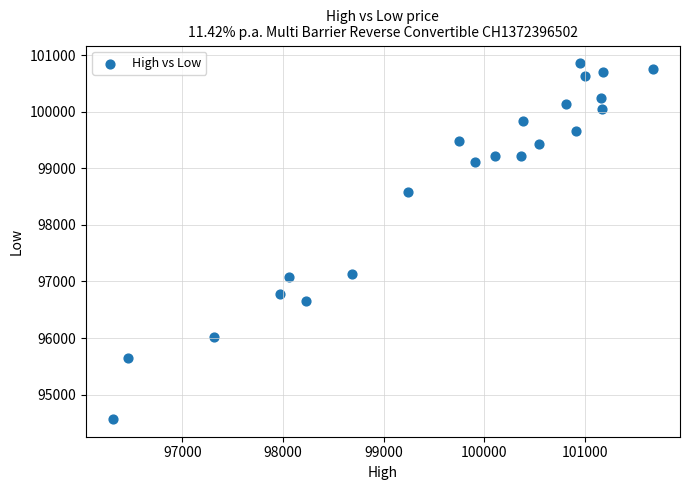

What is the range of Y values (max minus min)?

6285